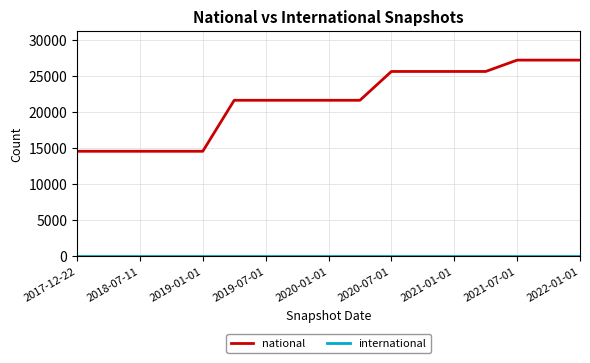

Which series has the largest range (max minus min)?

national